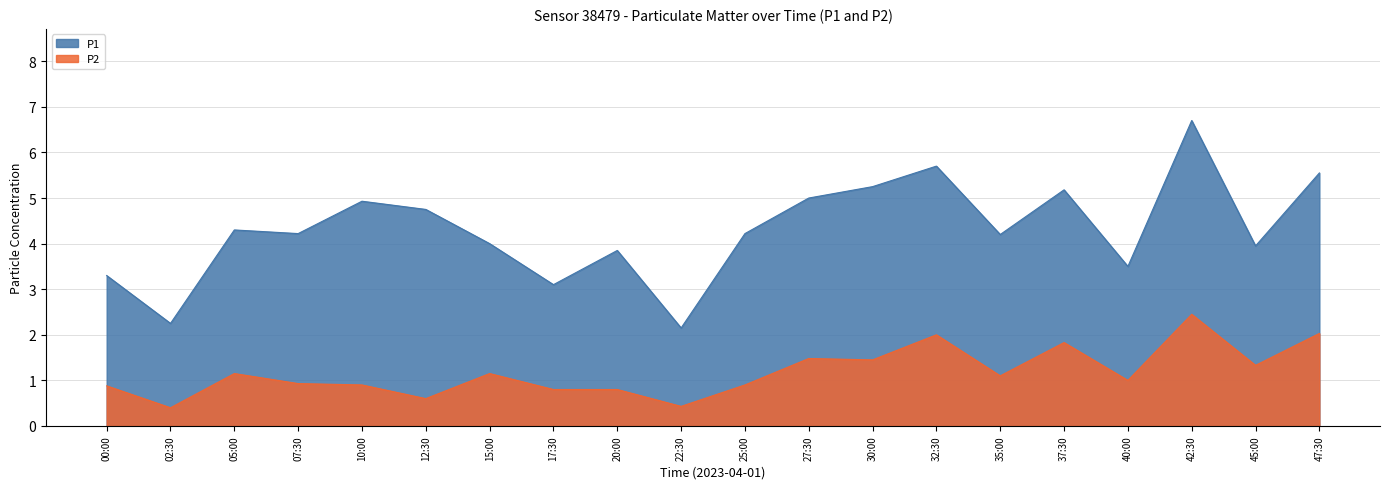

What is the maximum value shown in the chart?

6.7